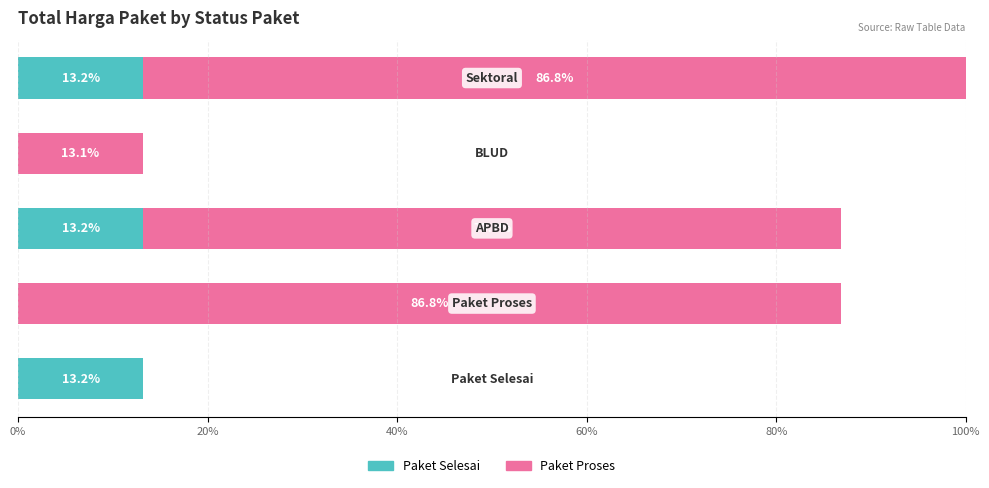

What is the maximum value for Paket Selesai?

13.2